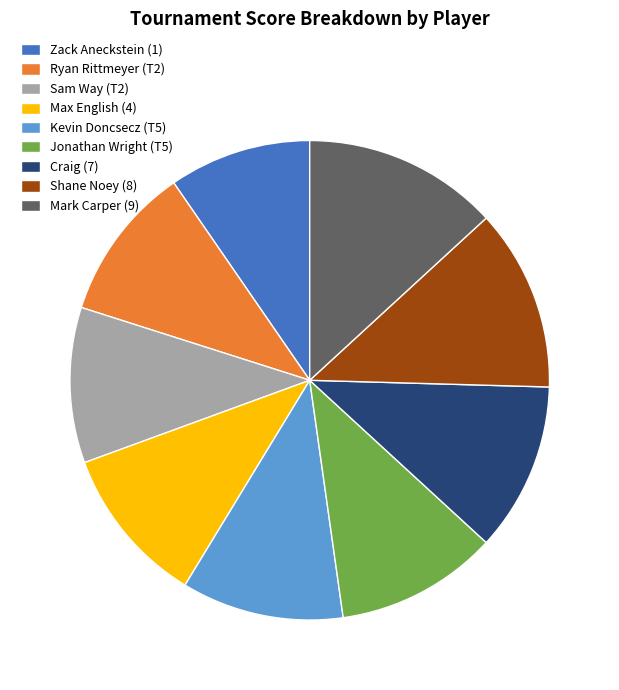

True or false: Max English (4) accounts for 24% of the total.

False